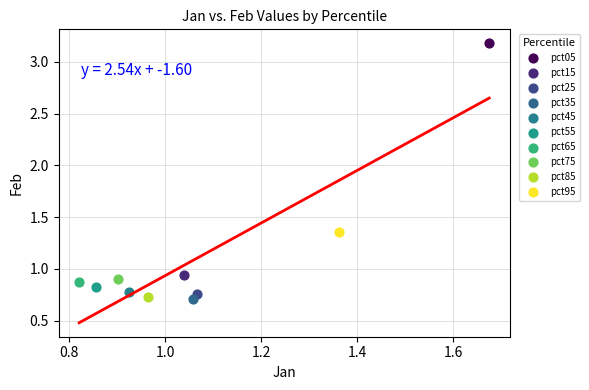

What are all the series names shown in the legend?

pct05, pct15, pct25, pct35, pct45, pct55, pct65, pct75, pct85, pct95